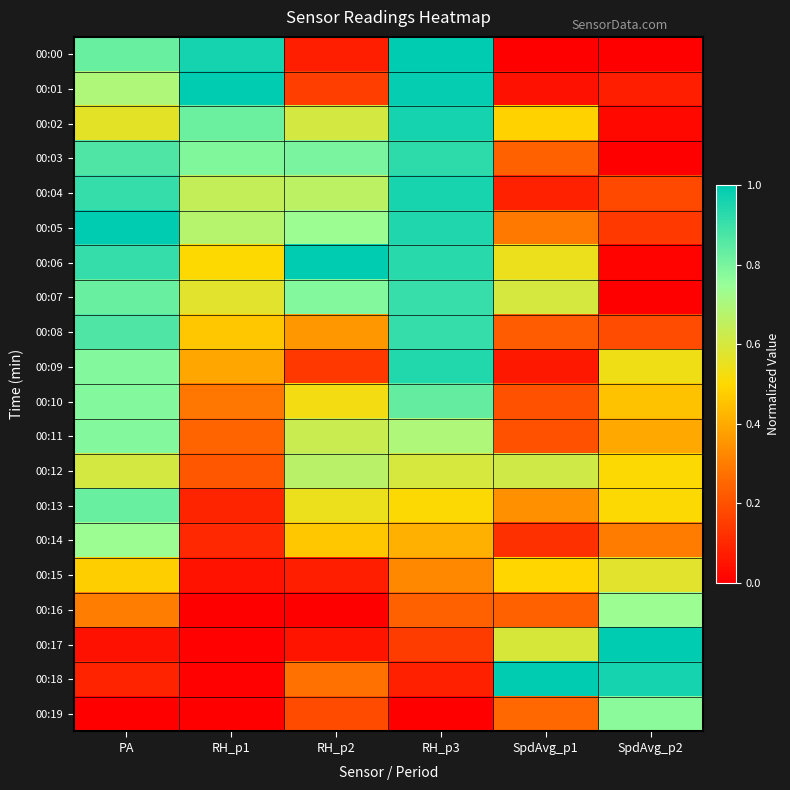

Count the number of data series in this chart.

20